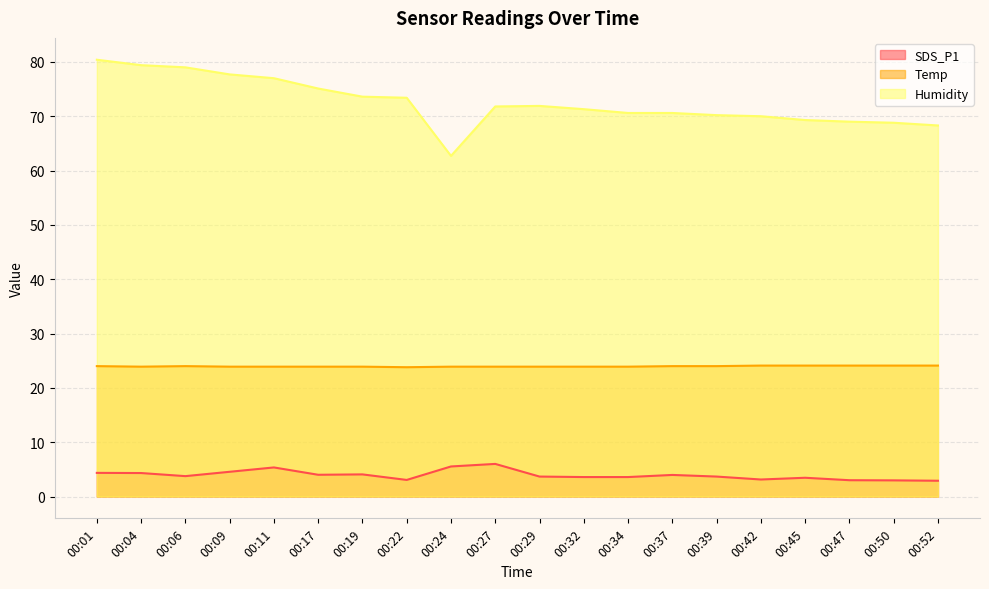

True or false: Temp has more than 1 points higher than both neighbors.

False